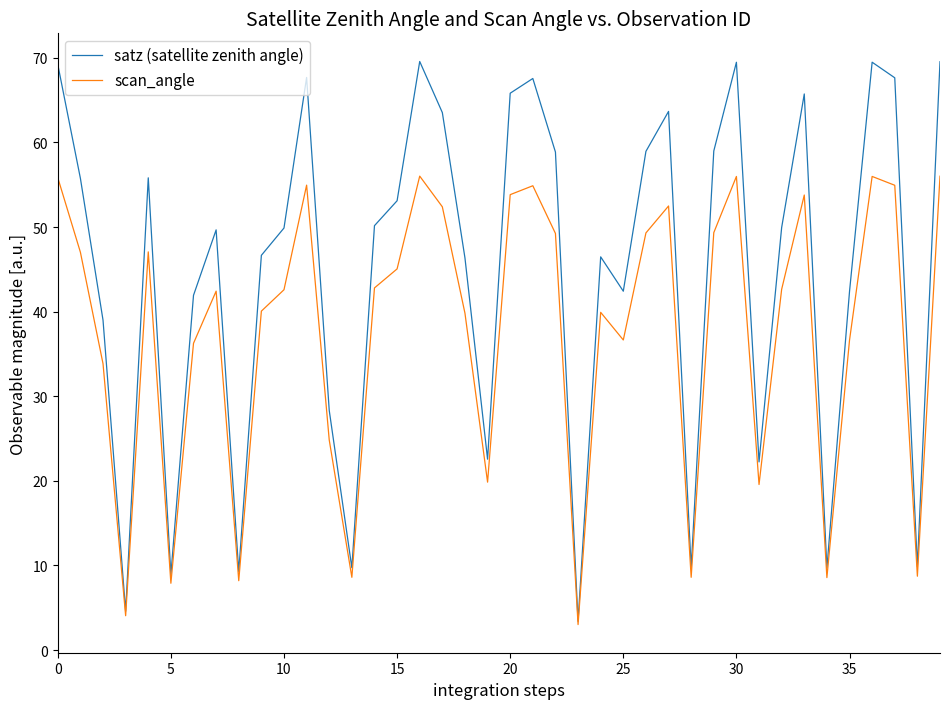

Which series has the largest total across all categories?

satz (satellite zenith angle)